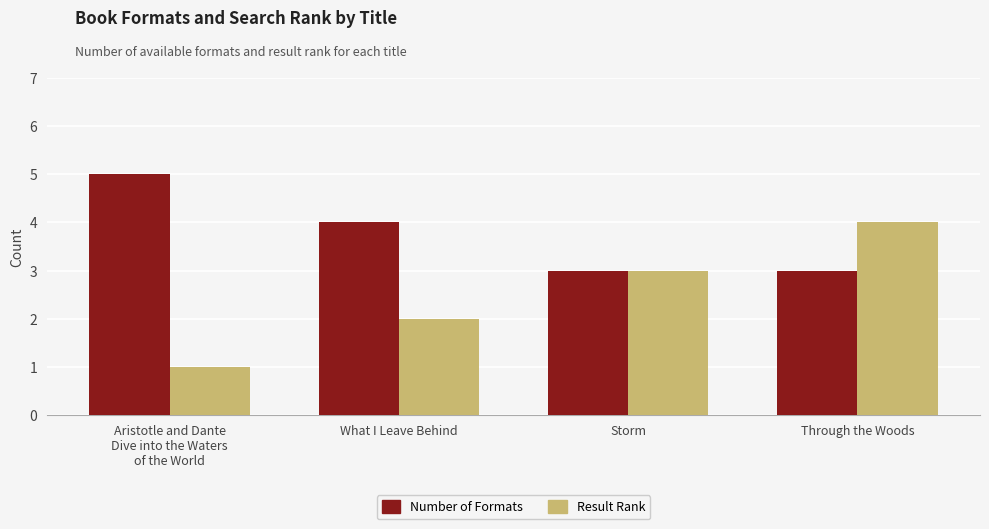

Is it true that Result Rank equals 2 at Storm?

False